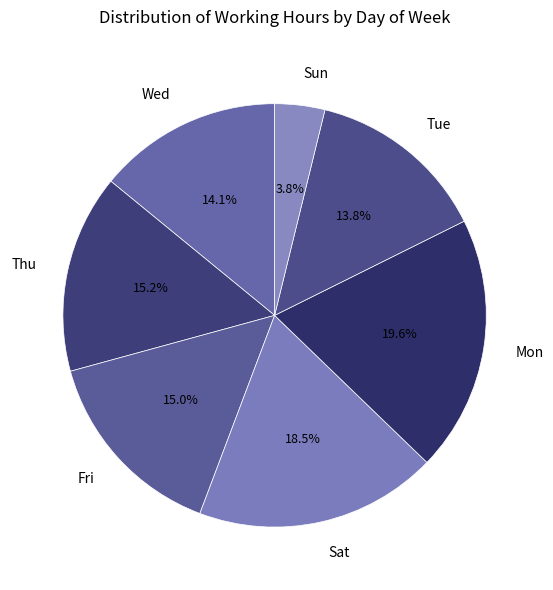

Does any single category account for the majority?

No